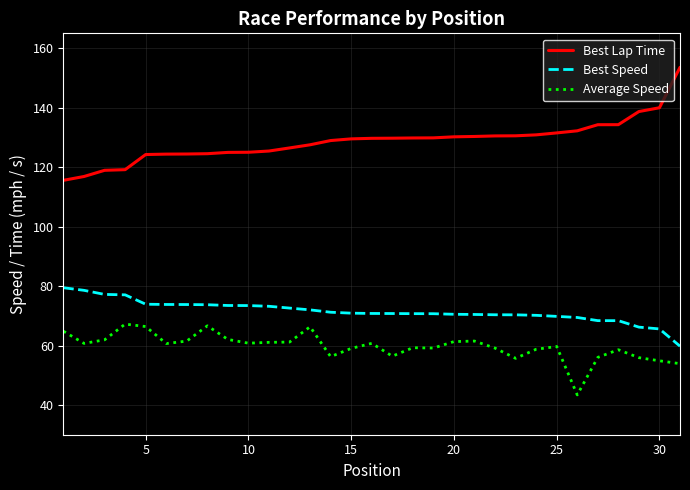

What are all the series names shown in the legend?

Best Lap Time, Best Speed, Average Speed